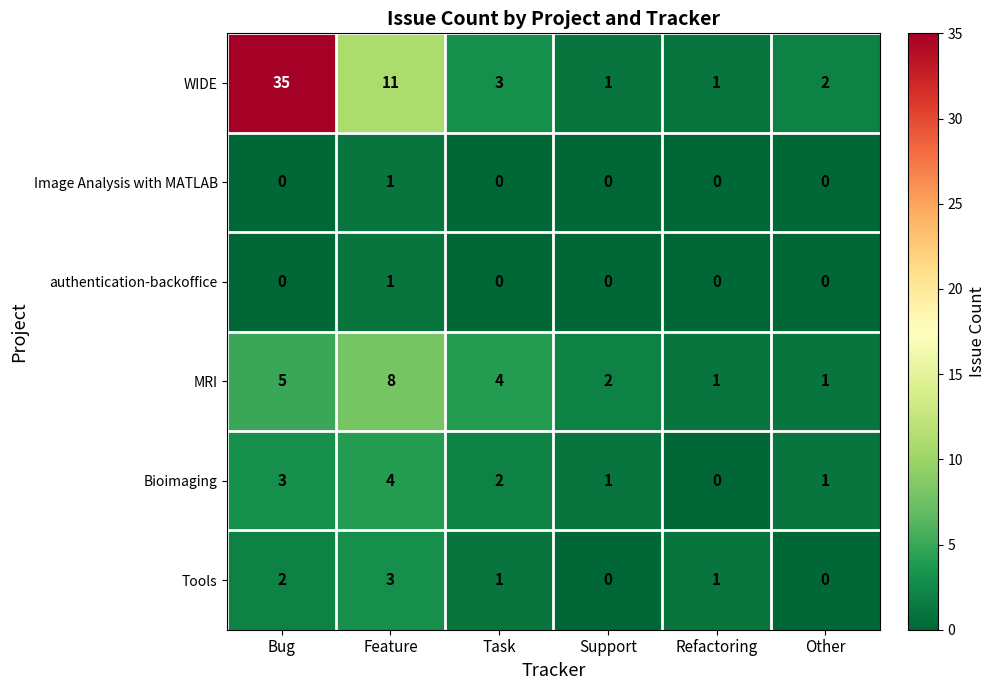

Count the Bioimaging values in the range 1 to 3.

4